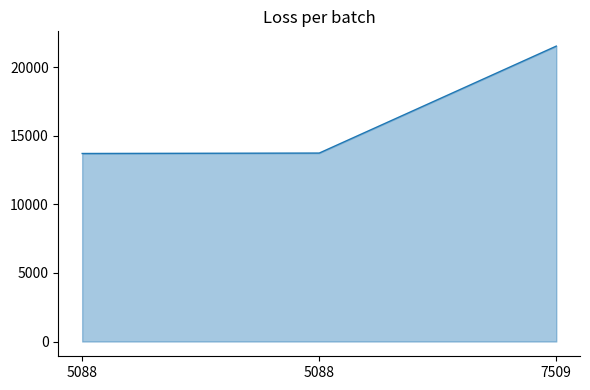

Rank the categories by value from lowest to highest.

5088, 5088, 7509